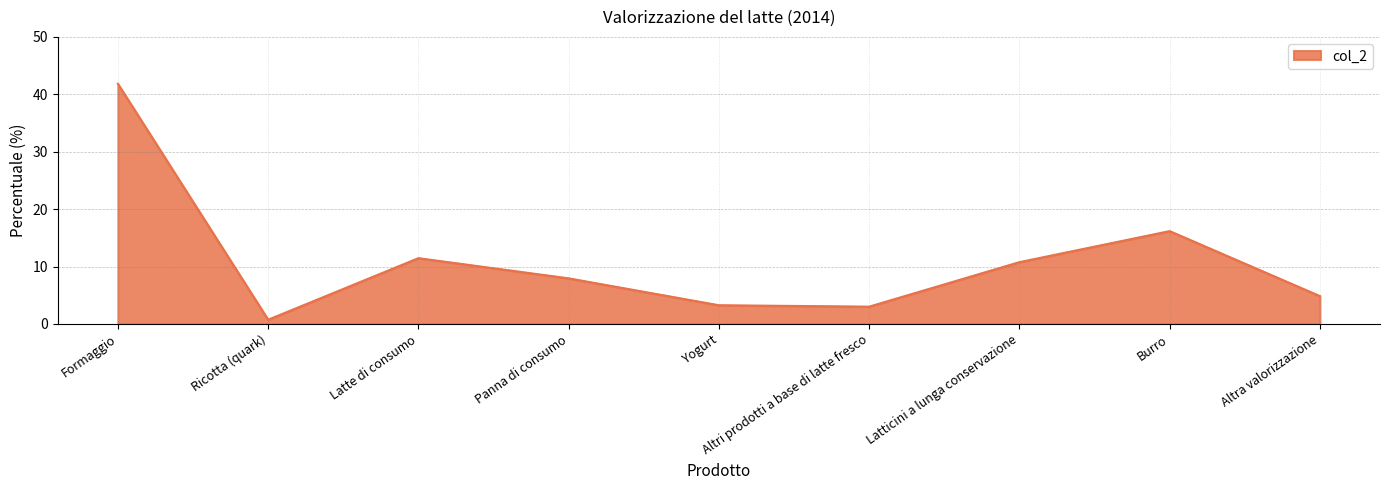

Does the chart display data point markers on the line(s)?

No